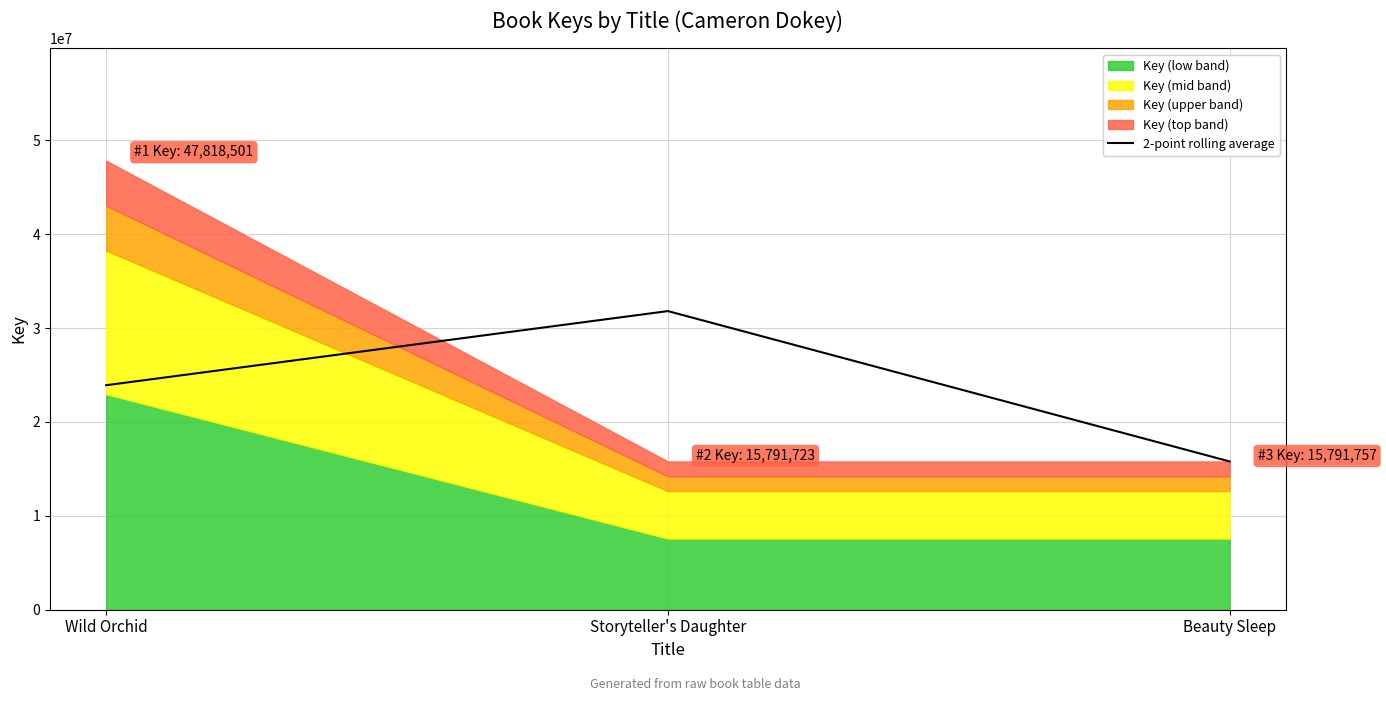

What is the highest value of the 2-point rolling average series?

31805112.0